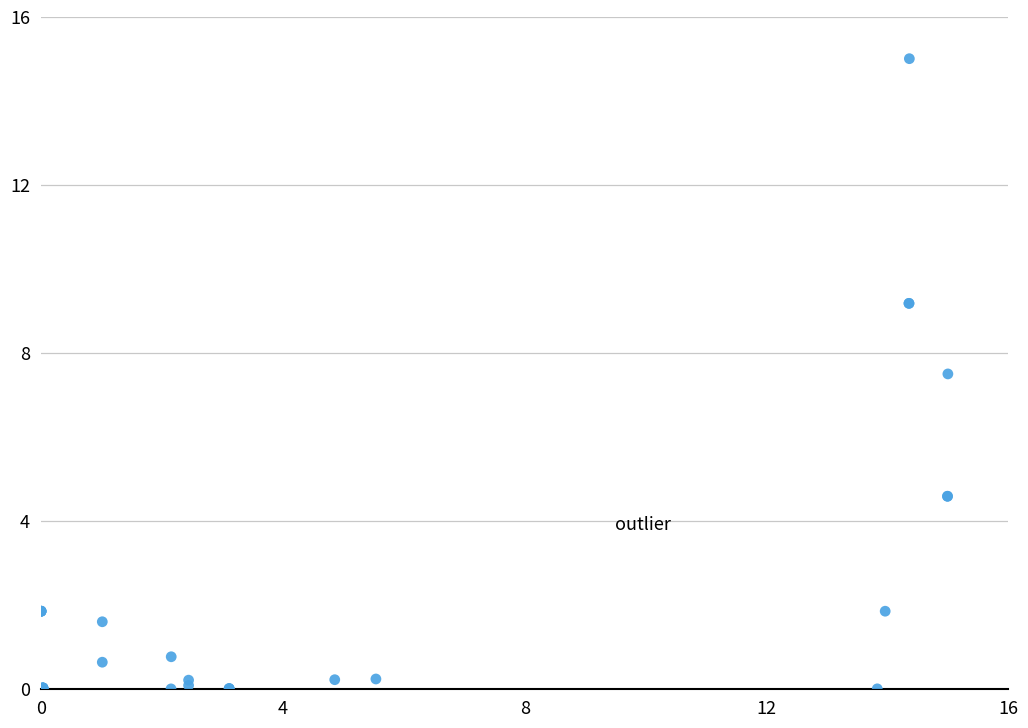

What Y value in the scatter plot is closest to 7?

7.5